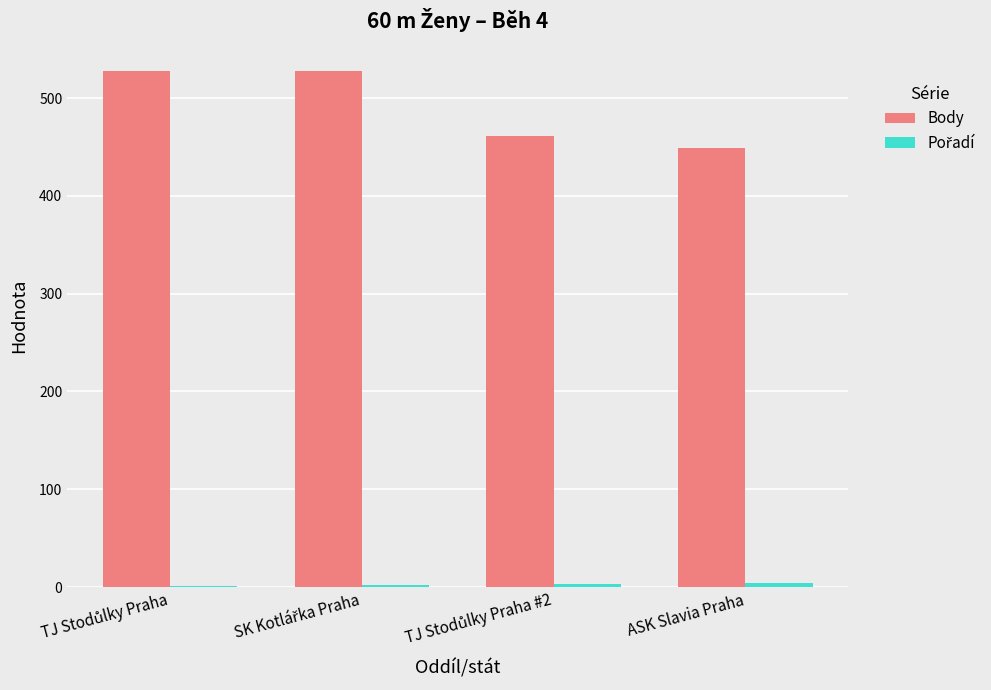

True or false: Body has a value of 449 at ASK Slavia Praha.

True